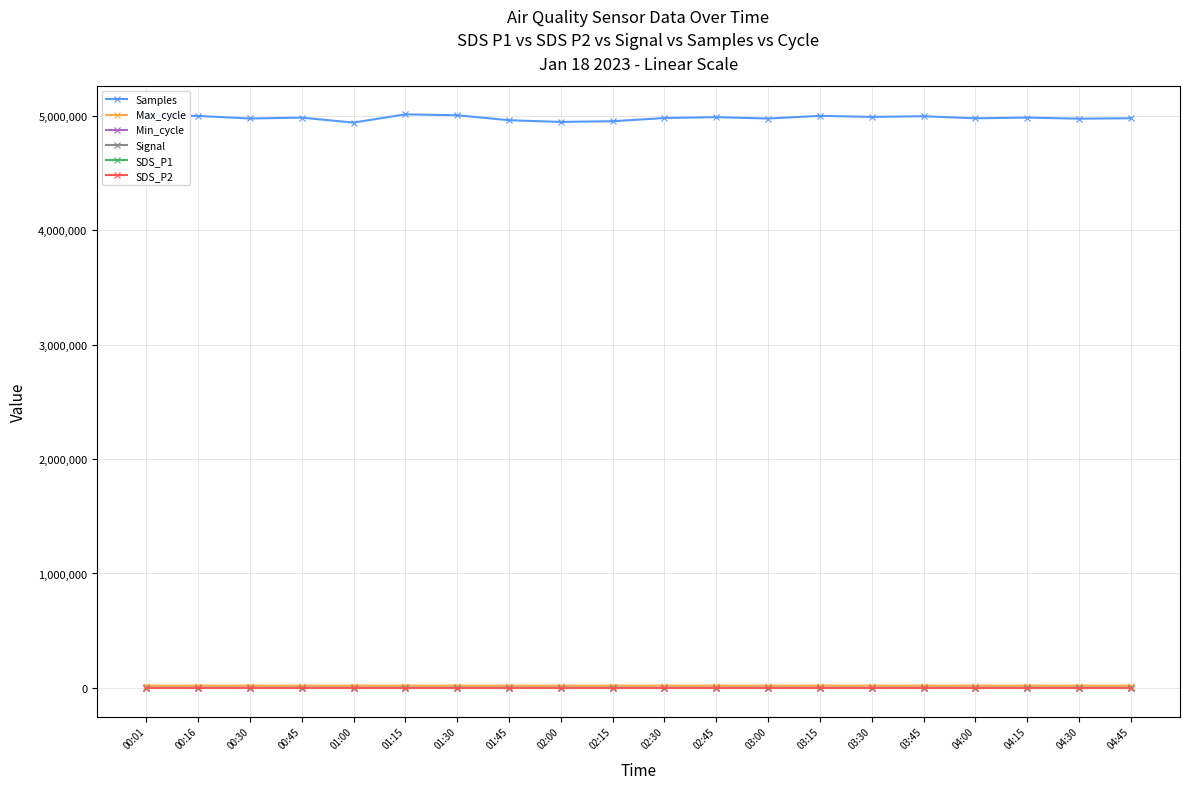

True or false: Min_cycle and Max_cycle cross at least once.

False